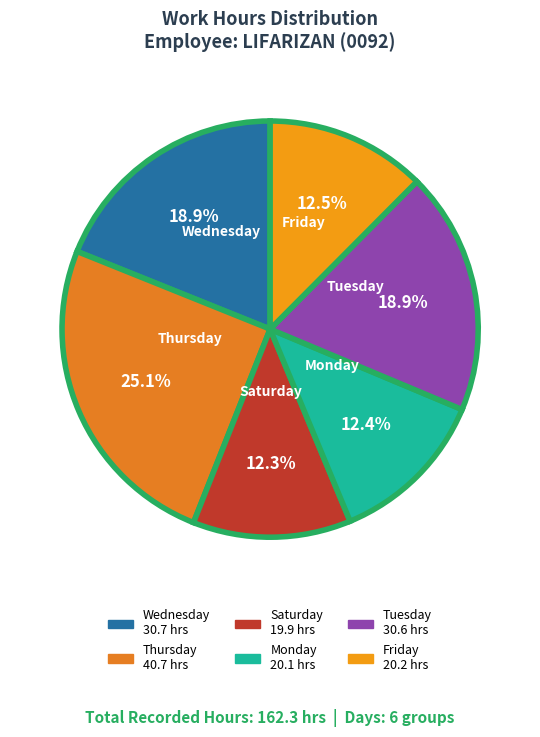

How many slices are in this pie chart?

6